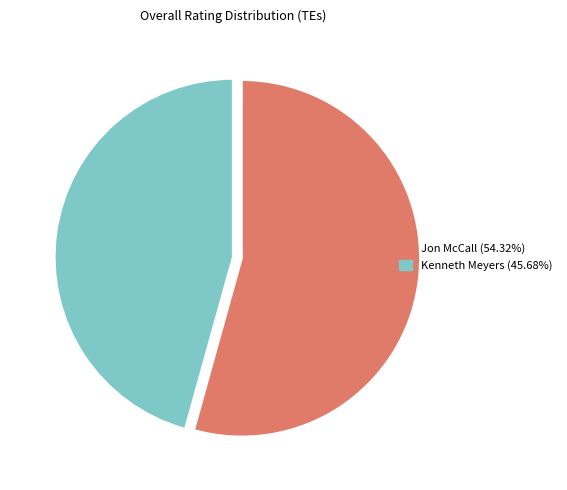

Does Jon McCall account for over 50% of the chart?

Yes